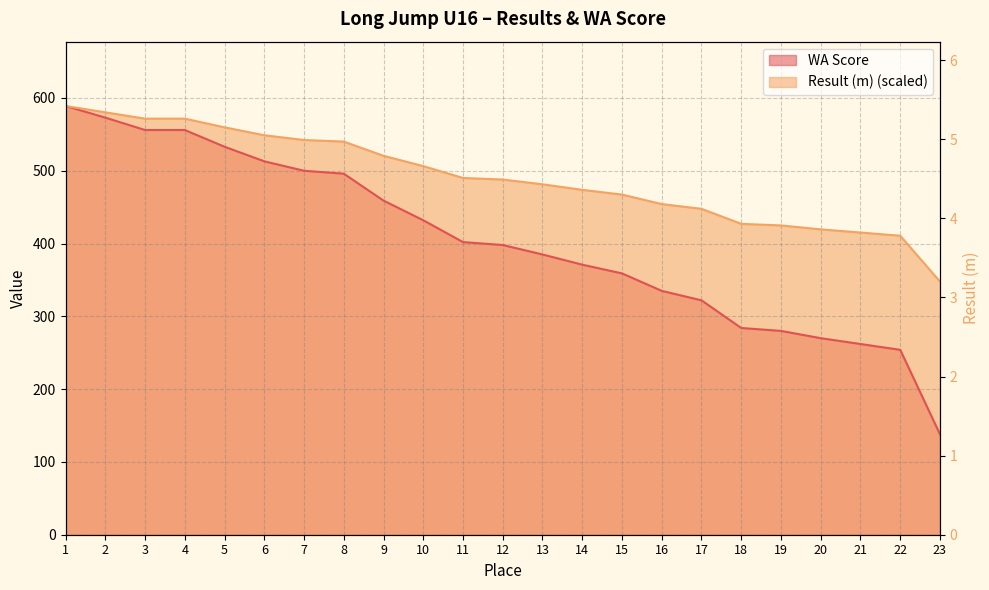

Is the value of Result (m) at 3 greater than the value of WA Score at 6?

Yes